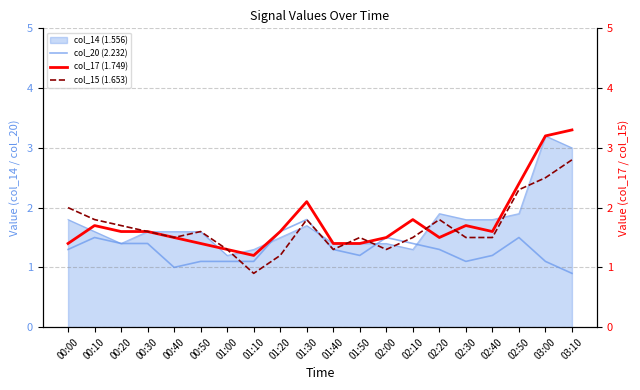

What is the sum of all col_17 (1.749) values?

35.2